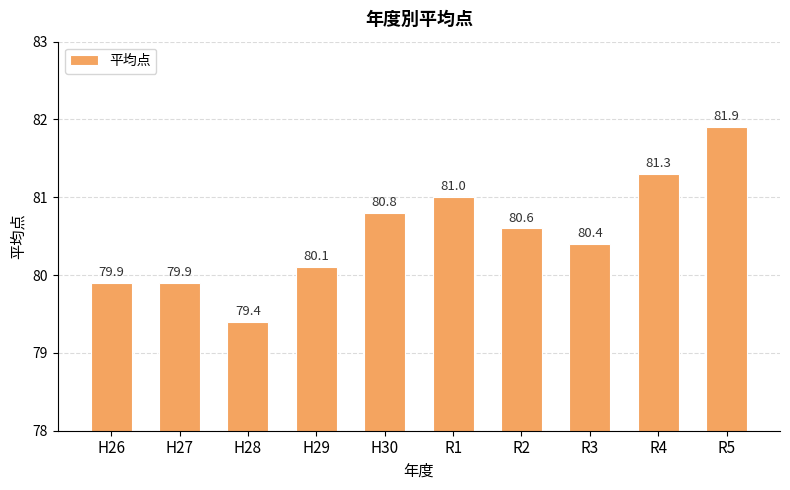

What is the sum of all values?

805.3